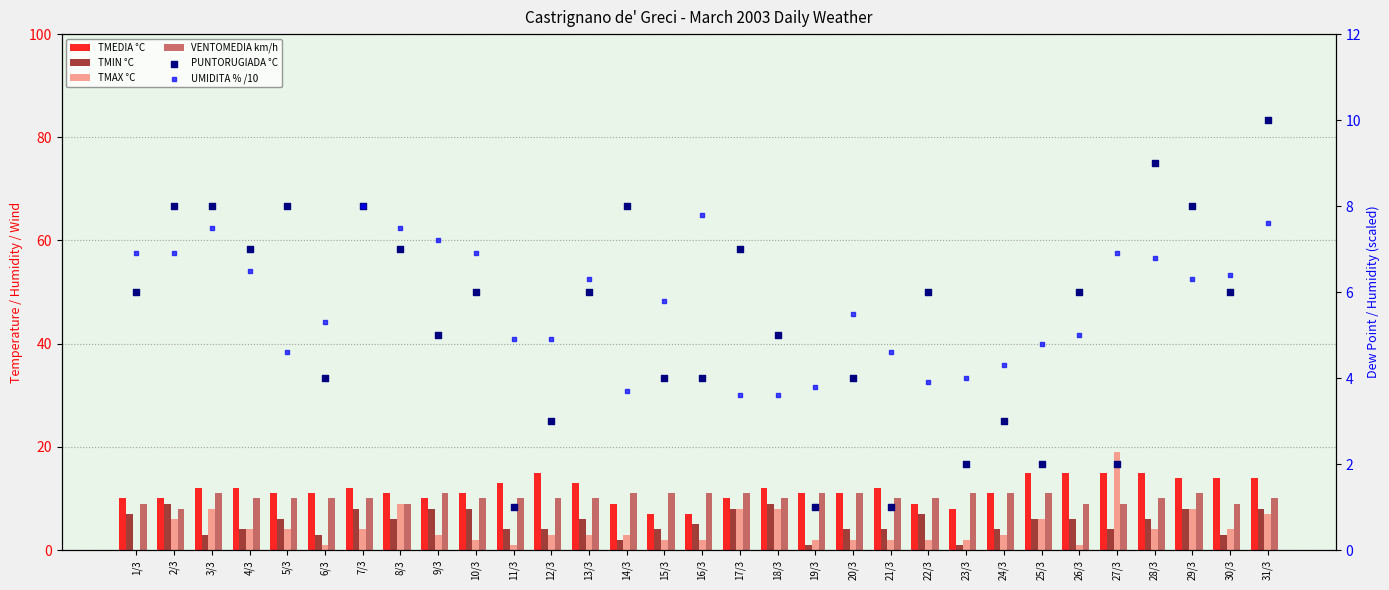

Which series has the largest Y range (max minus min)?

TMAX °C